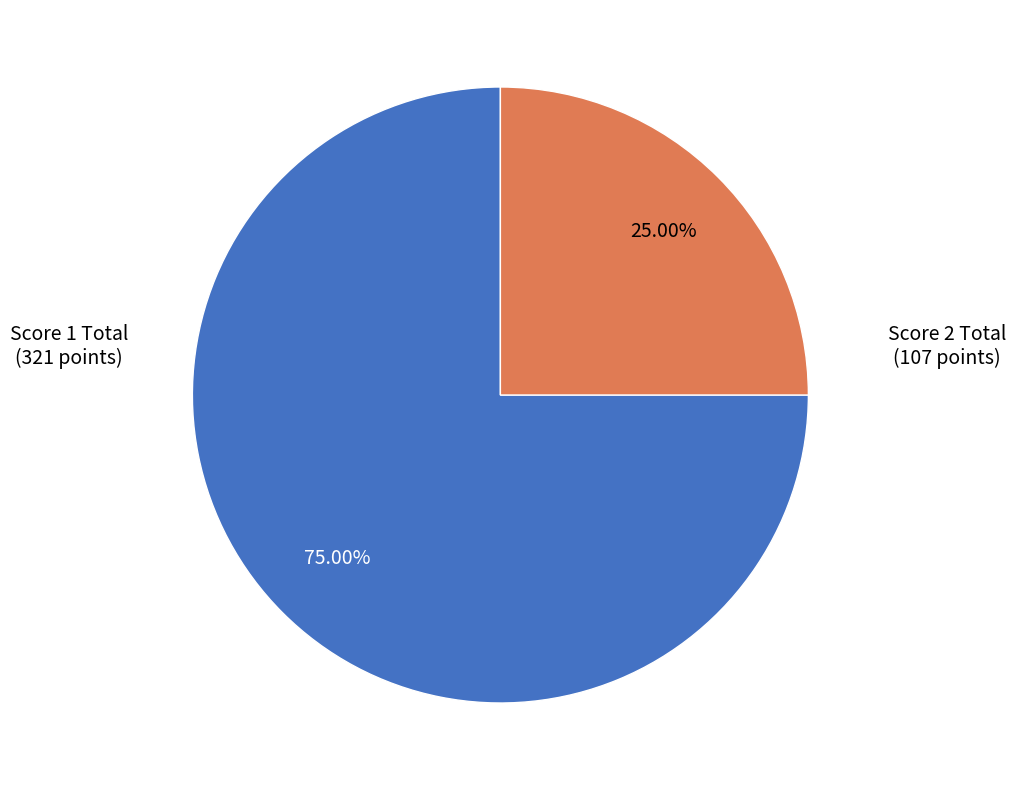

Is there a majority slice in this chart?

Yes